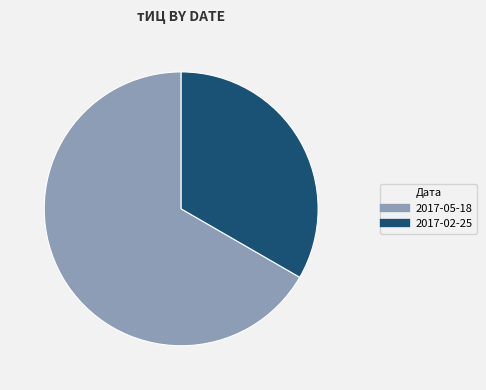

Rank the categories by value from lowest to highest.

2017-02-25, 2017-05-18